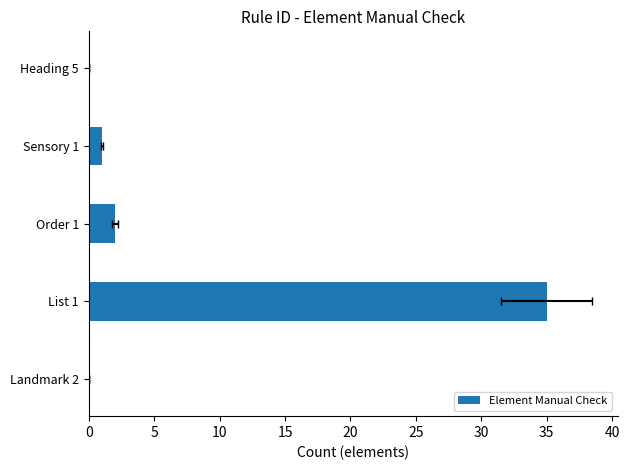

What is the maximum value shown in the chart?

35